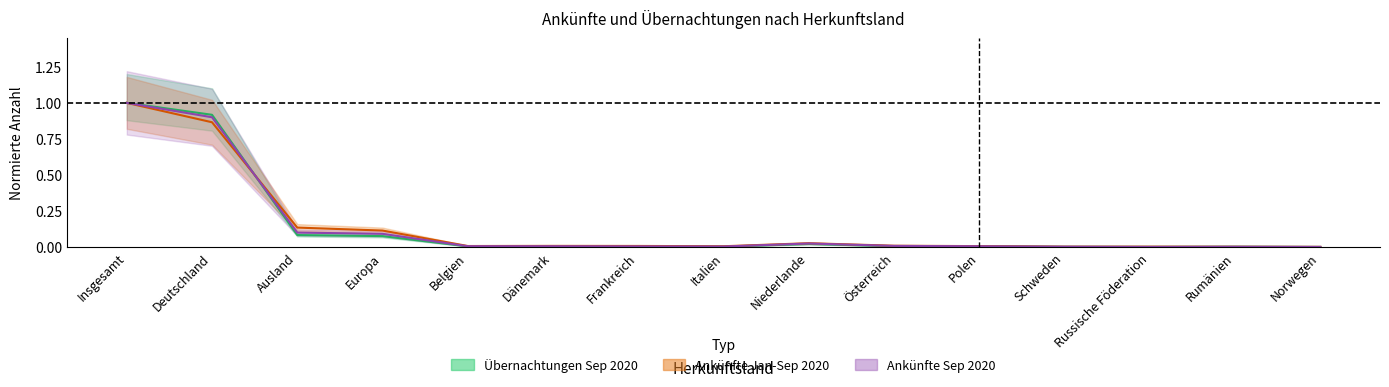

At Belgien, list the series in order from smallest to largest.

Übernachtungen Sep 2020, Ankünfte Sep 2020, Ankünfte Jan-Sep 2020